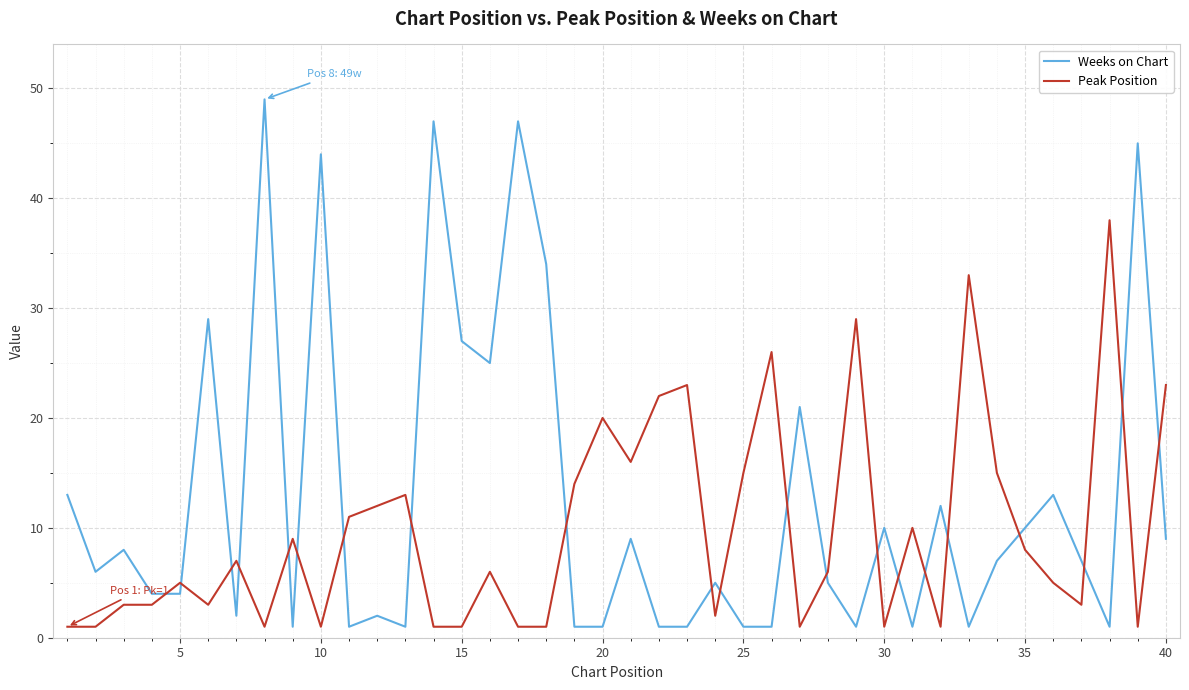

Which series has the largest total across all categories?

Weeks on Chart